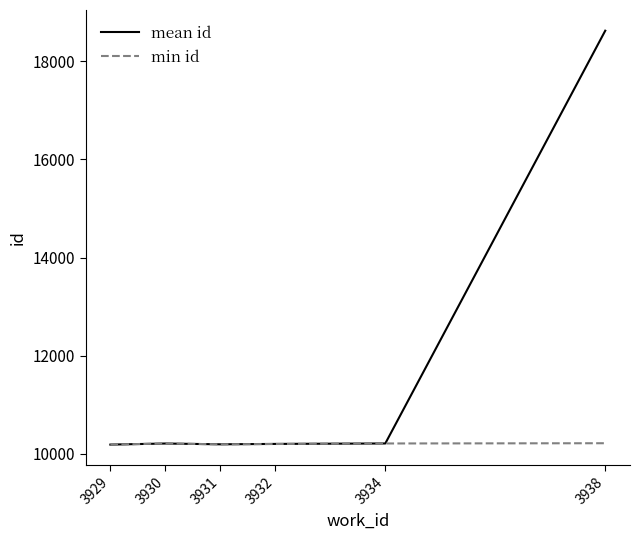

List the series in order of their peak value, lowest first.

min id, mean id